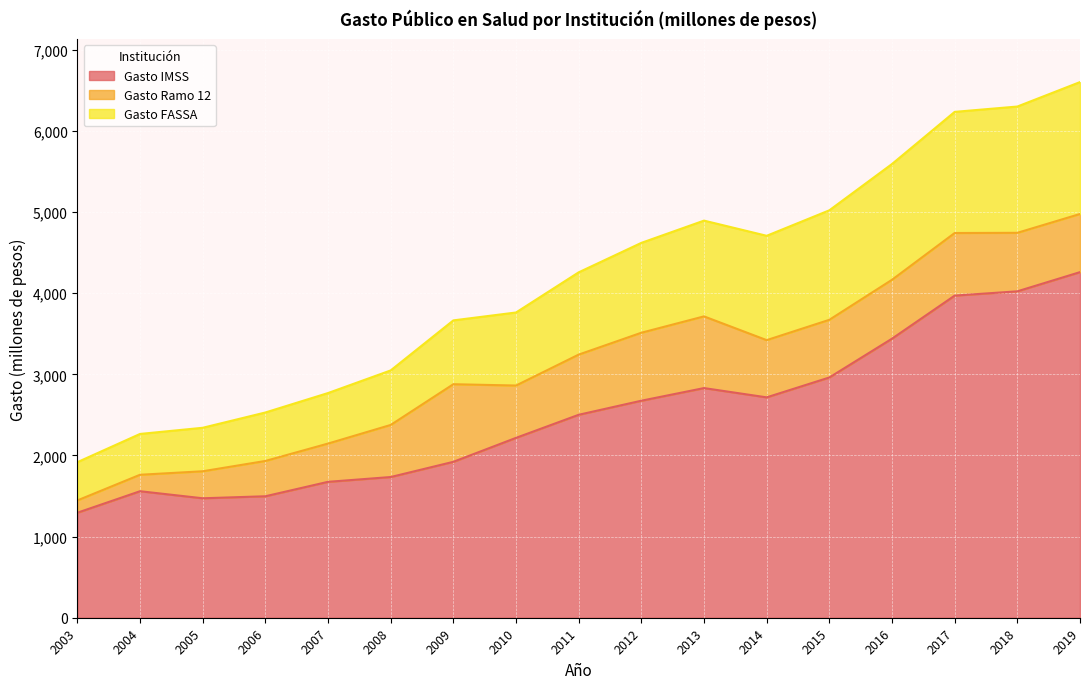

Read the Gasto IMSS value at 2011.

2501.6